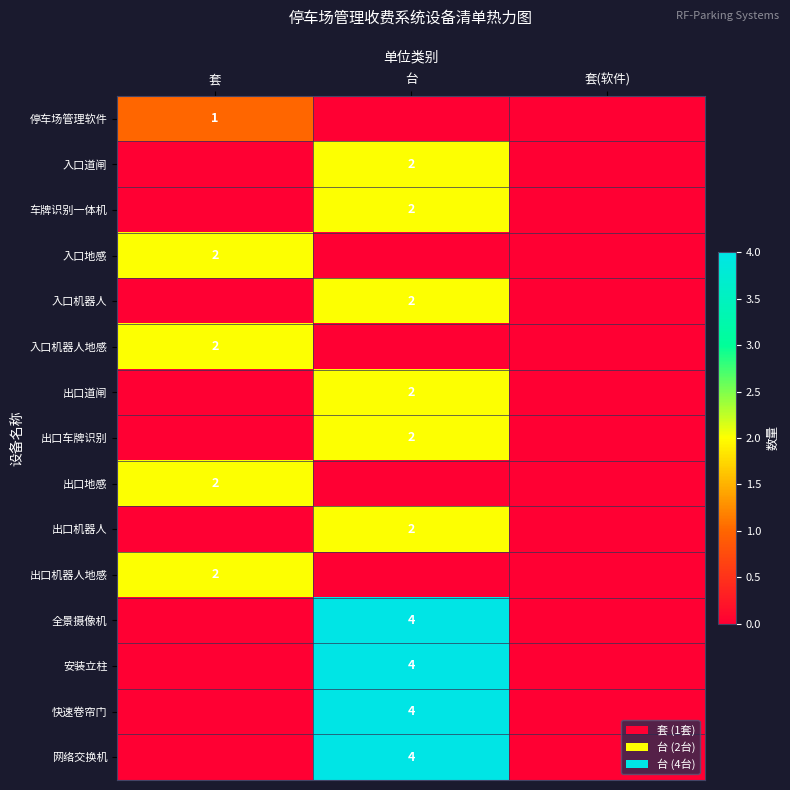

The value of 车牌识别一体机 at 台 is 2. True or false?

True